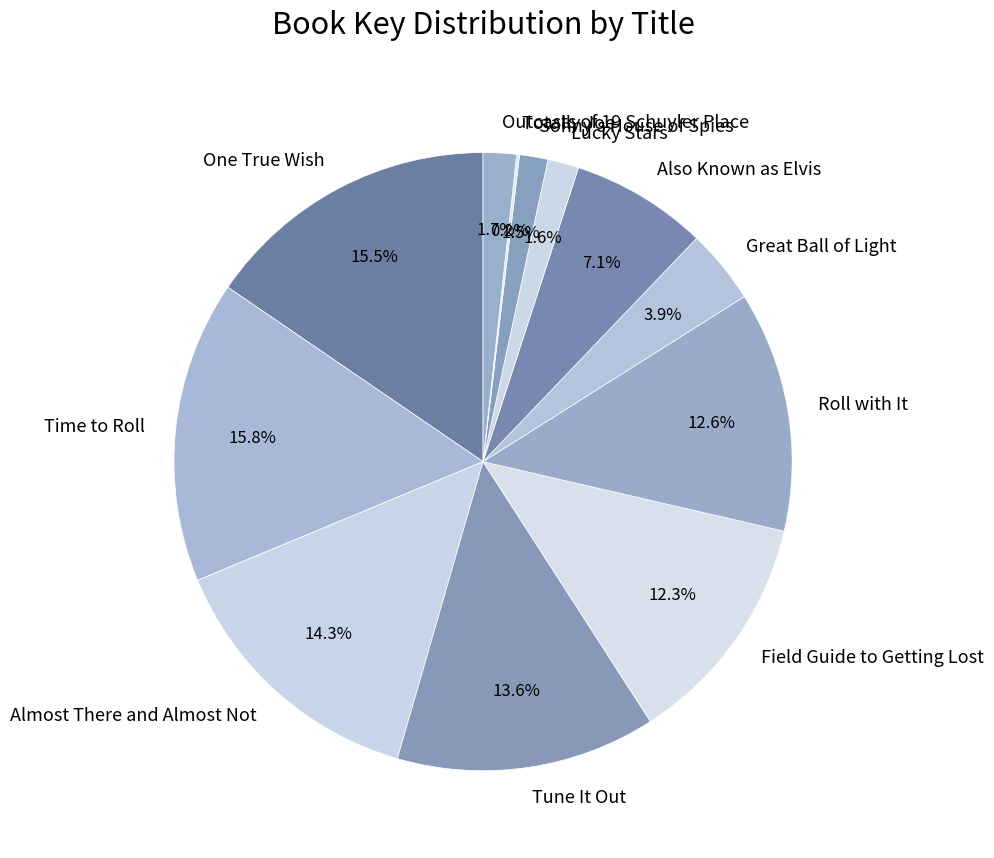

What percentage is the Lucky Stars slice, to the nearest percent?

2%